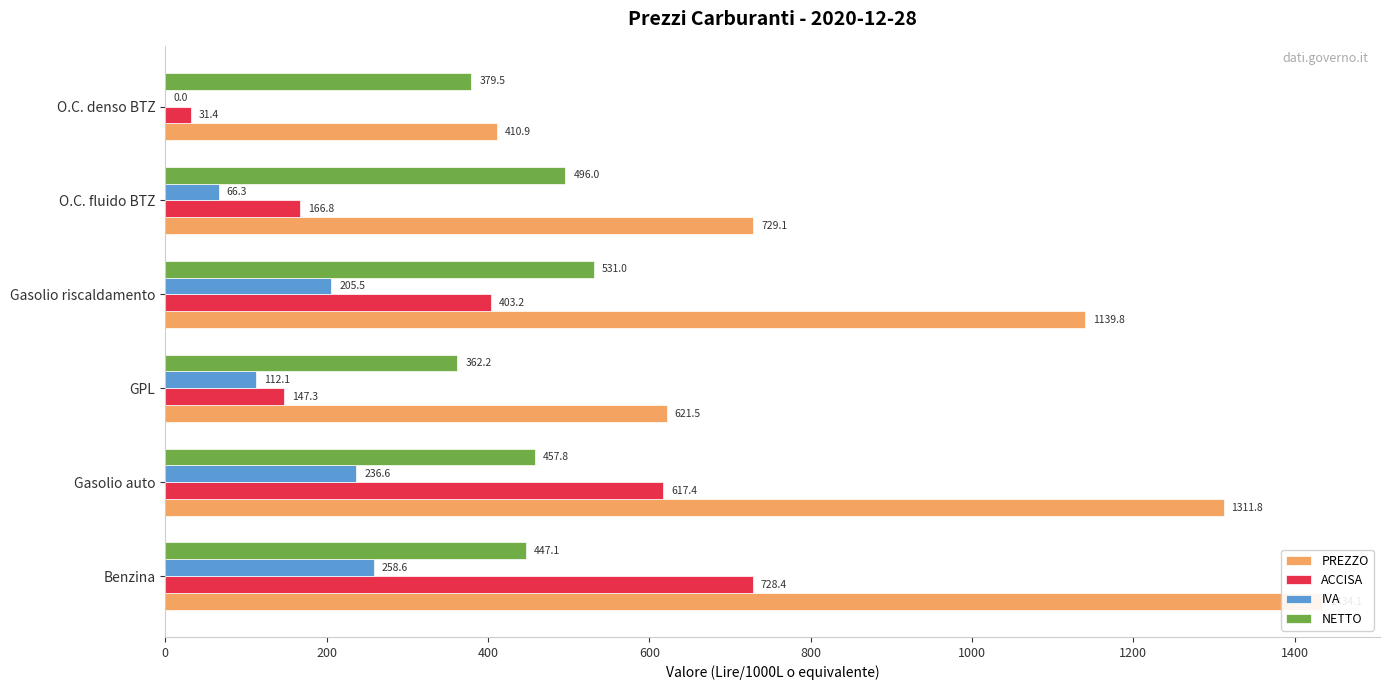

Read the NETTO value at Gasolio riscaldamento.

531.0